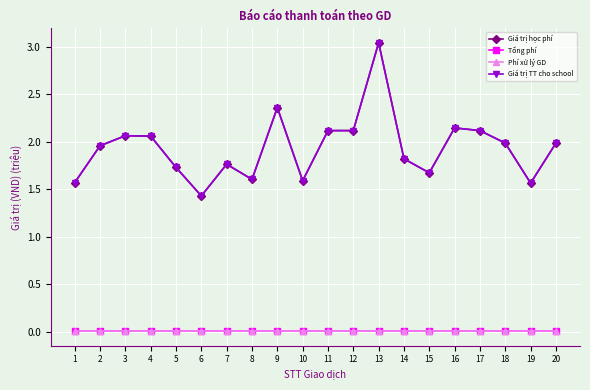

What value does the Giá trị học phí series have at 14?

1.8